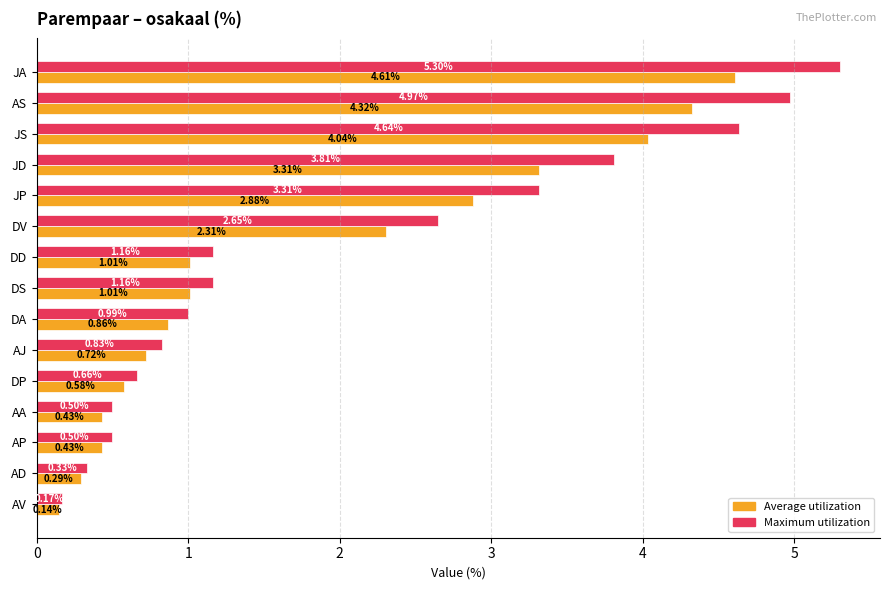

Which label corresponds to the largest value in the chart?

JA